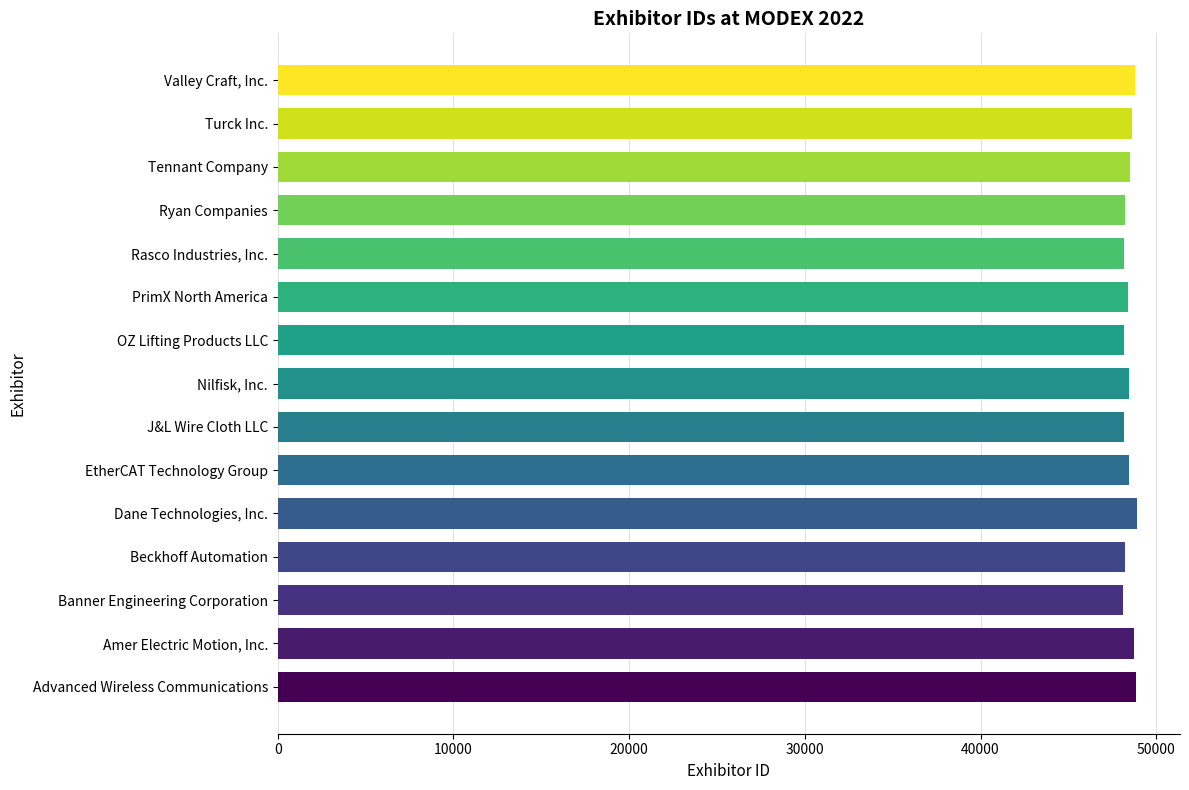

What is the ratio of the value at Dane Technologies, Inc. to the value at PrimX North America?

1.0